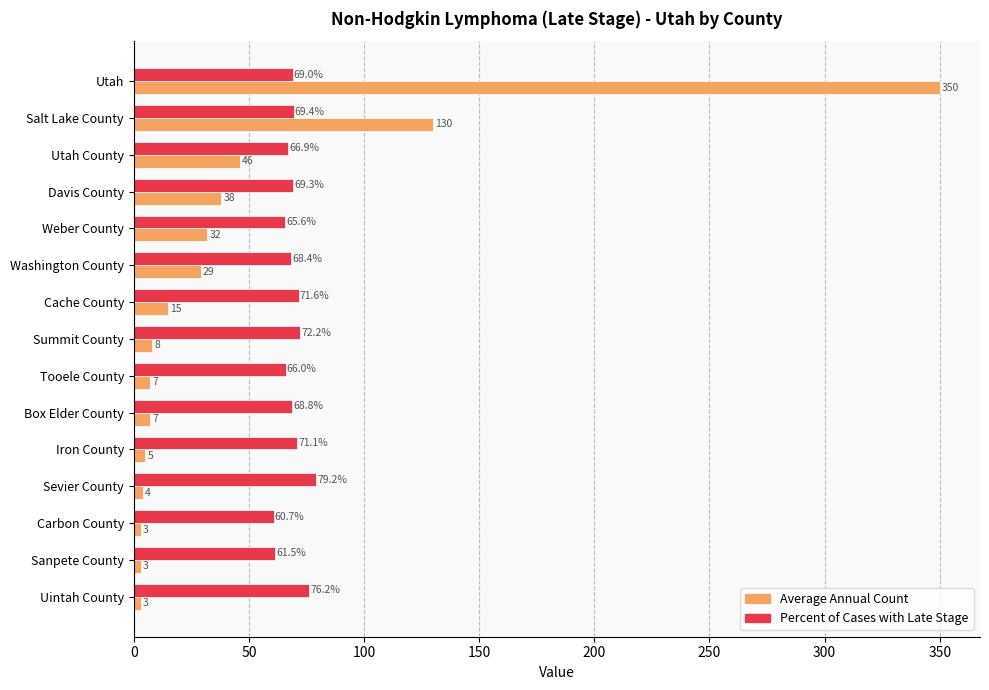

List the series in order of their peak value, highest first.

Average Annual Count, Percent of Cases with Late Stage